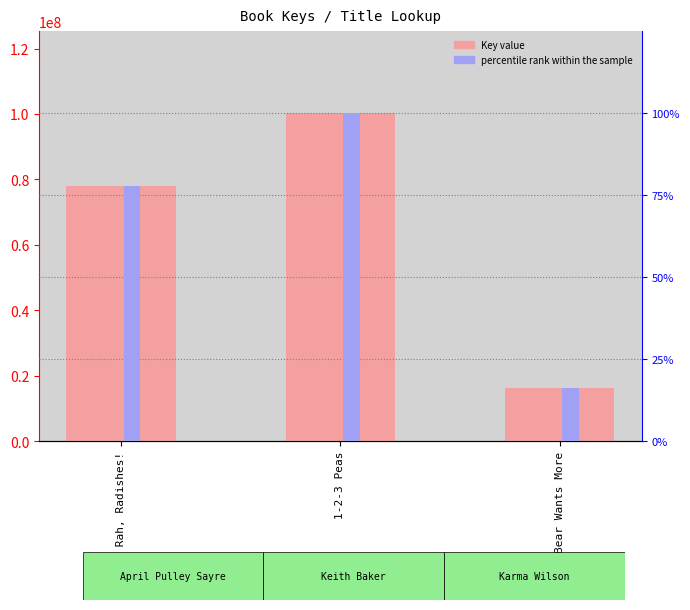

What is the label of the 1st bar from the right?

Bear Wants More